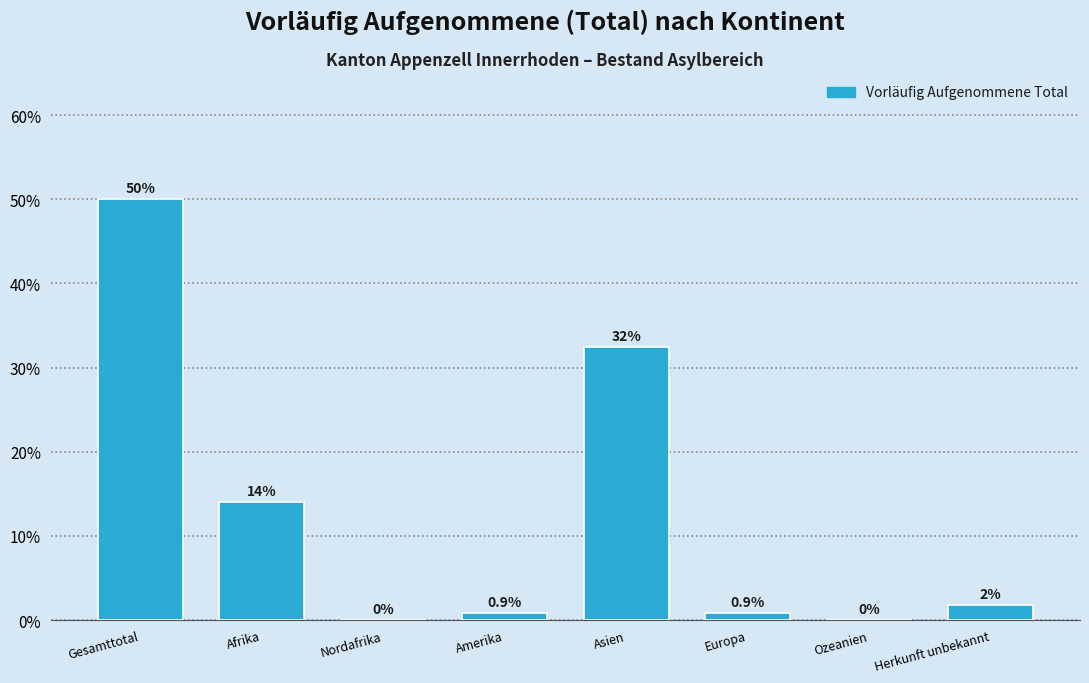

What is the sum of all values?

100.0